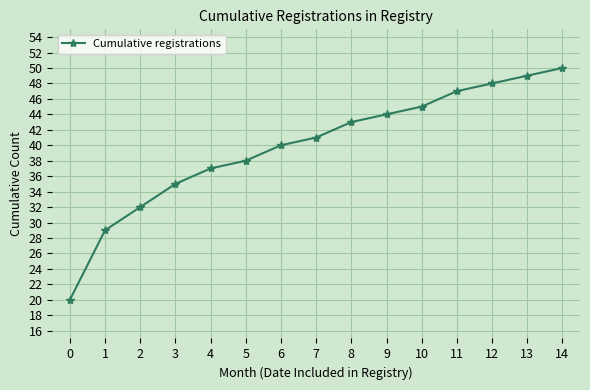

At which label is the value closest to 35?

3